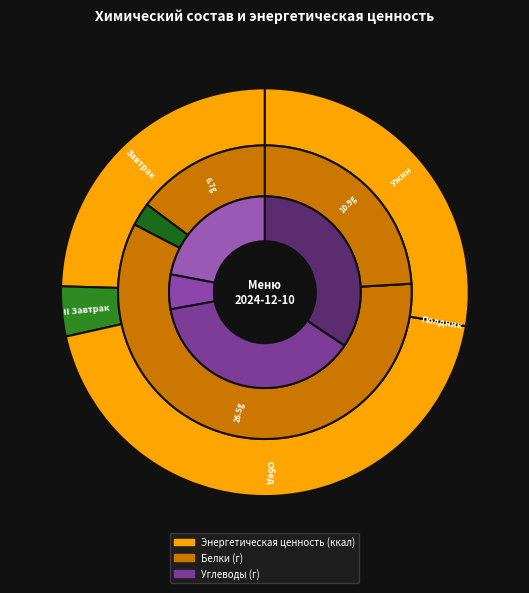

To the nearest percent, what is the combined percentage of II Завтрак and Завтрак?

28%